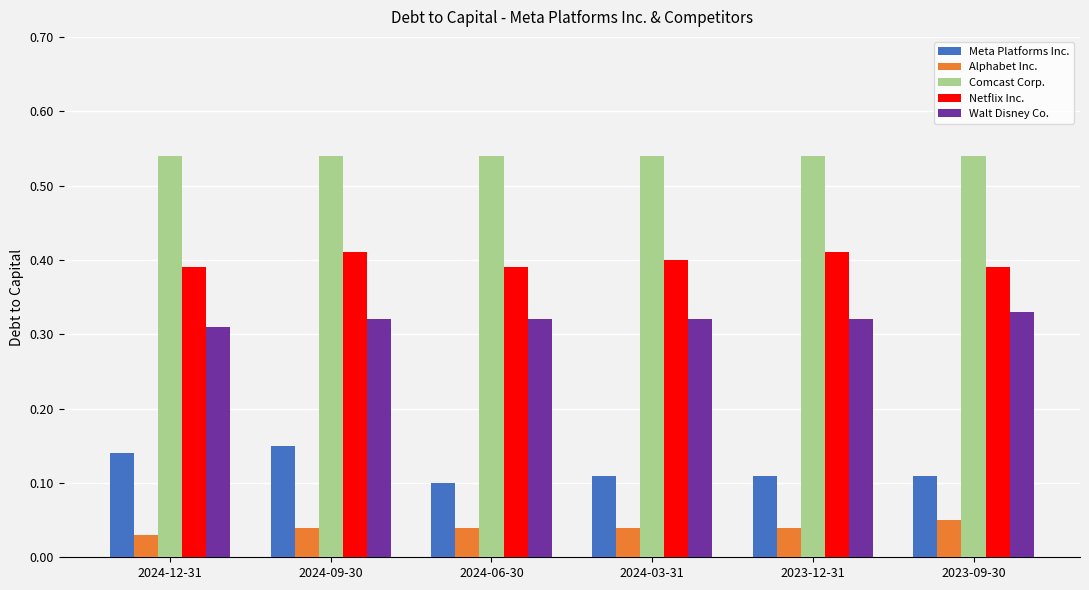

The value of Meta Platforms Inc. at 2023-09-30 is 0.1. True or false?

True